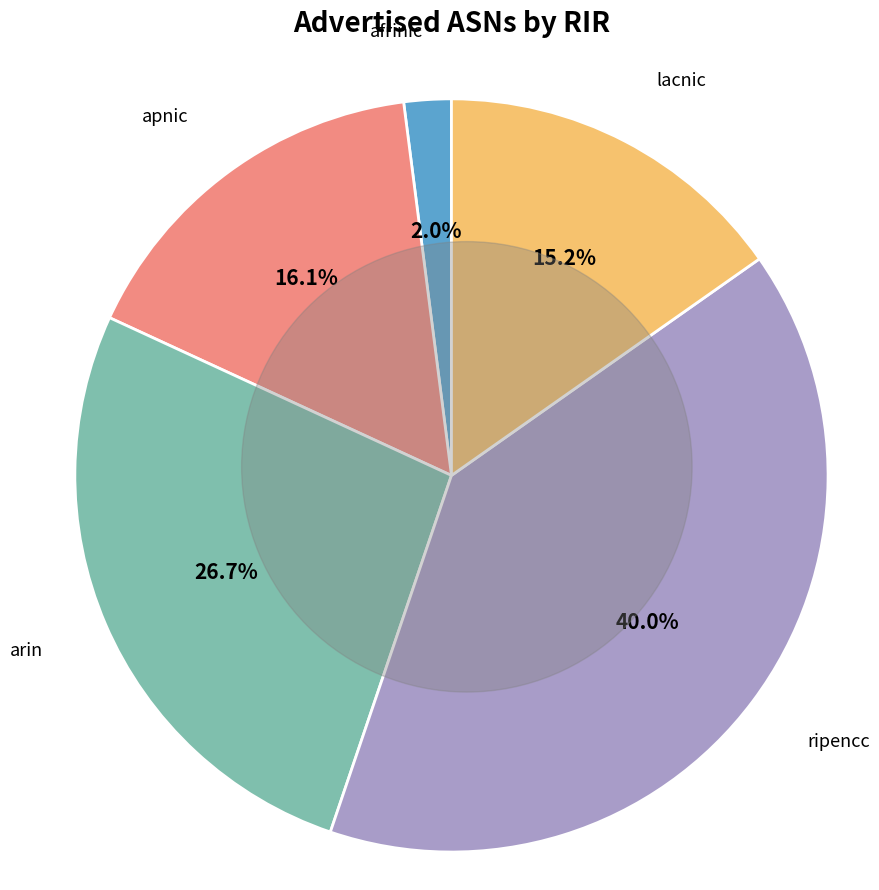

Is there any slice that represents more than half of the pie?

No